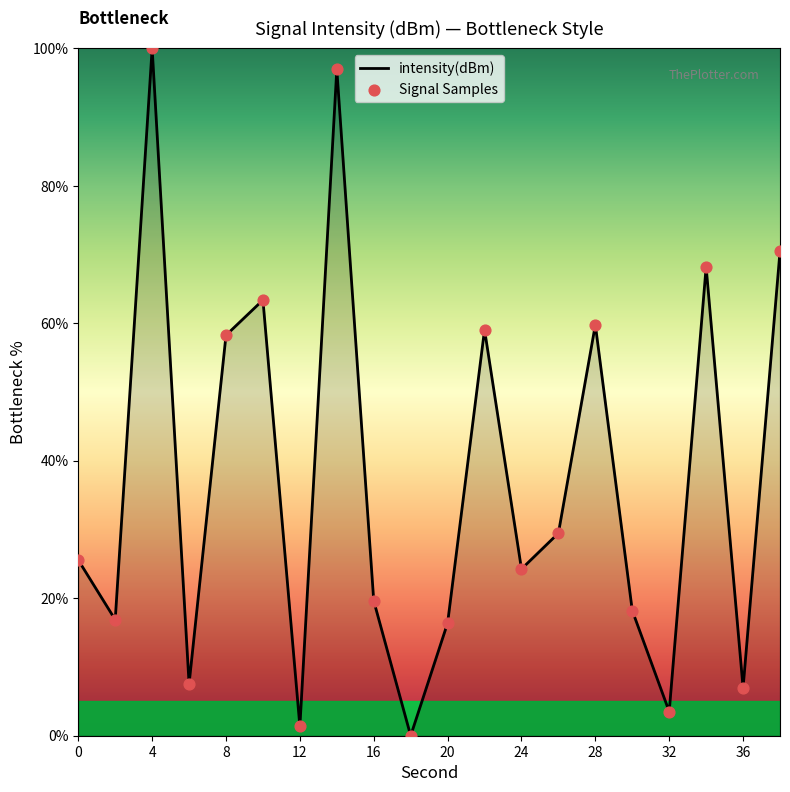

What is the difference between the maximum and minimum values?

100.0